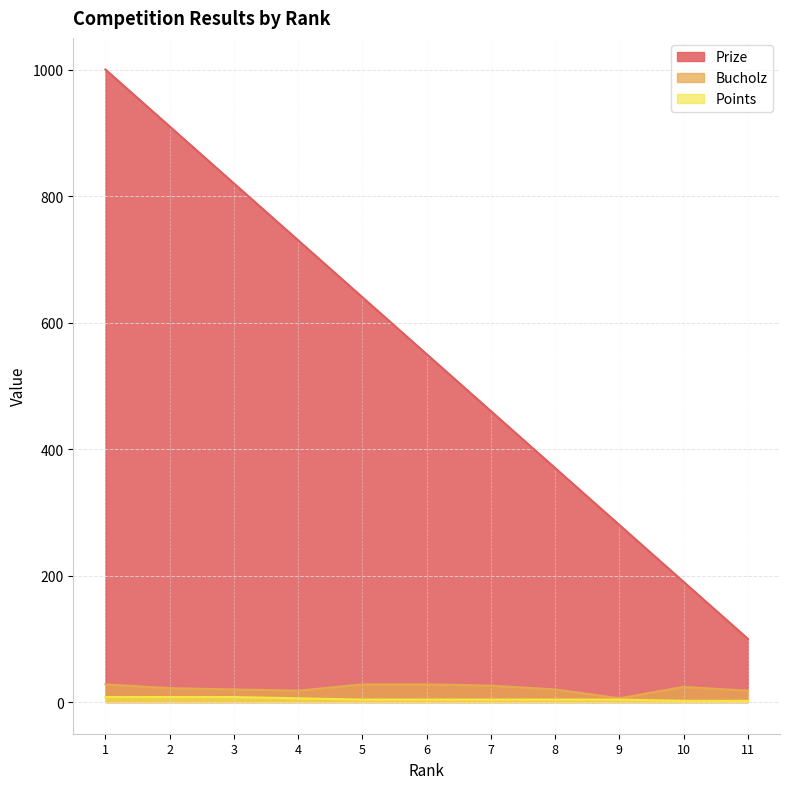

True or false: Bucholz and Prize cross at least once.

False